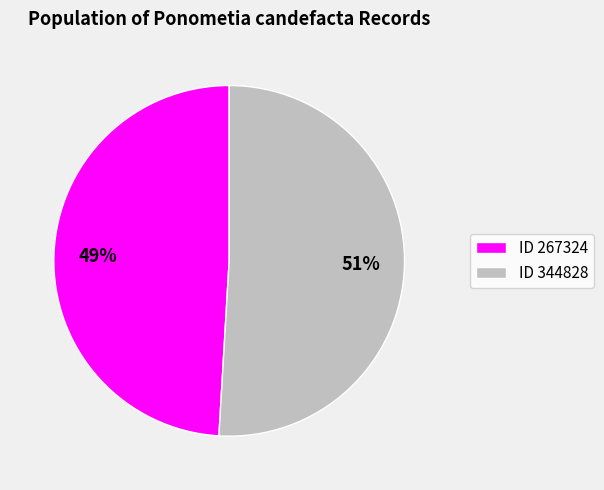

To the nearest percent, what portion does ID 267324 represent?

49%